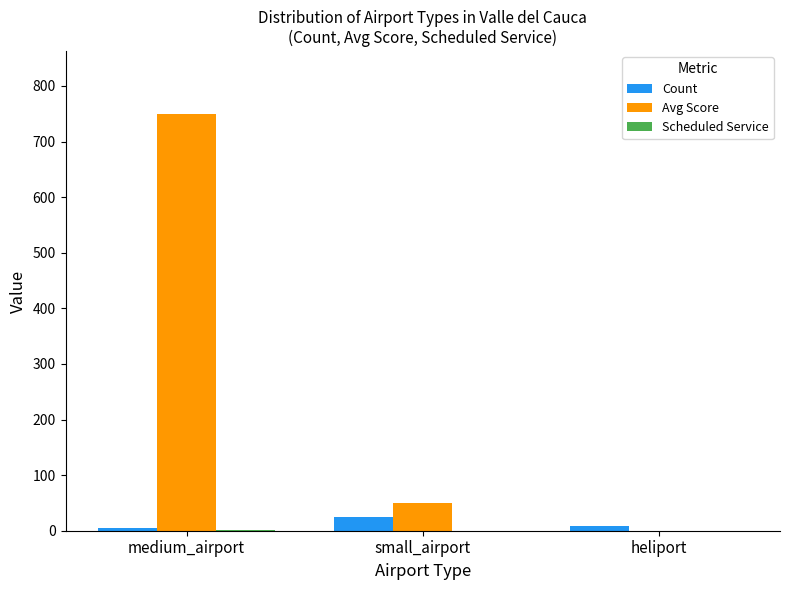

At which category does the chart reach its peak across all series?

medium_airport